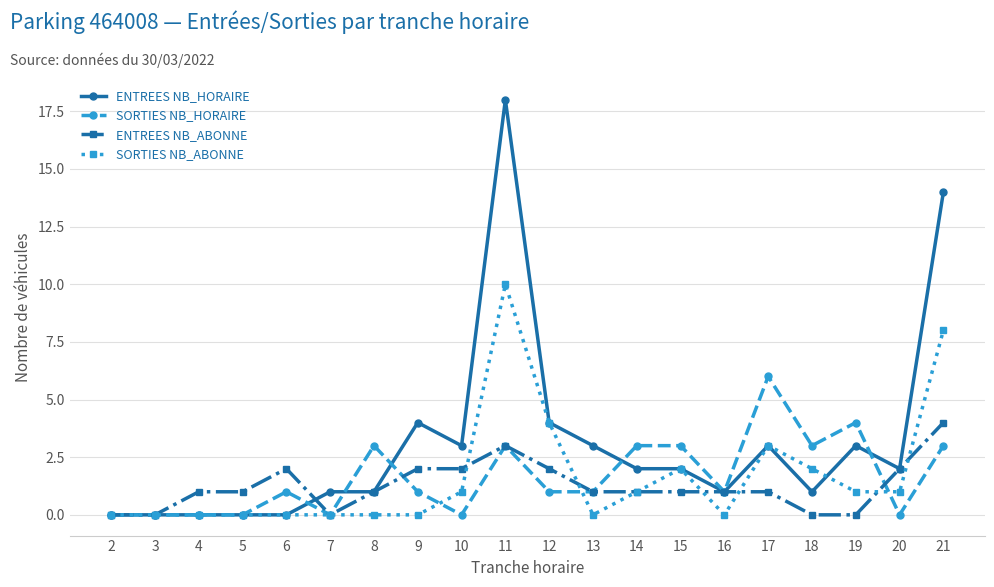

True or false: ENTREES NB_HORAIRE has more than 0 points higher than both neighbors.

True